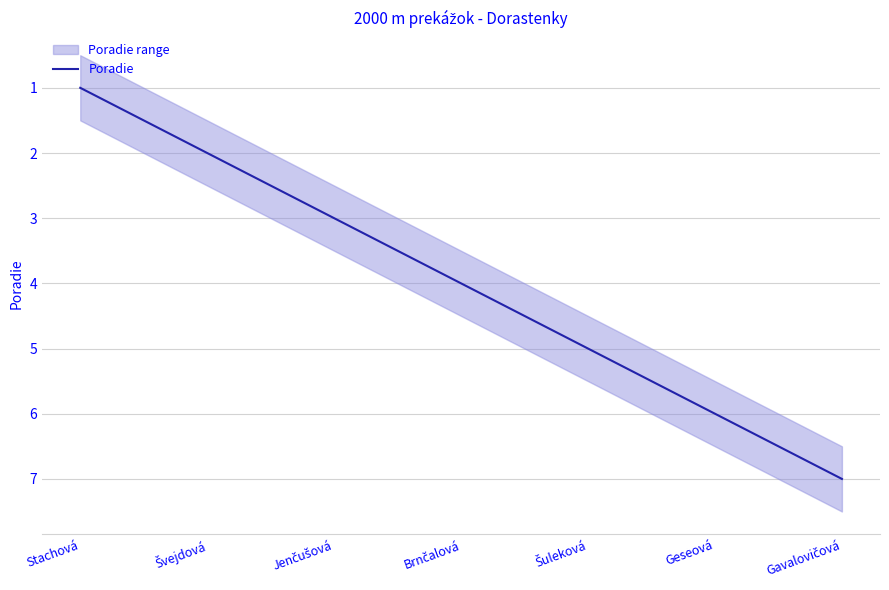

How many categories are shown in the chart?

7